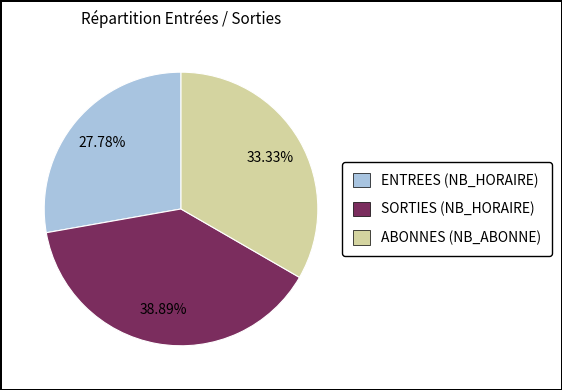

Is there any slice that represents more than half of the pie?

No